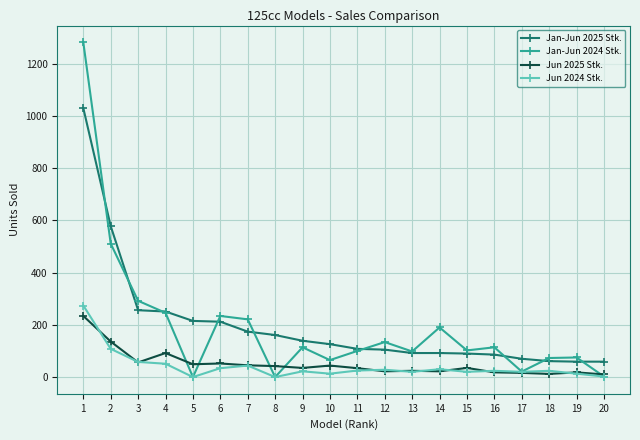

Is the value of Jan-Jun 2024 Stk. at 7 greater than the value of Jun 2024 Stk. at 19?

Yes